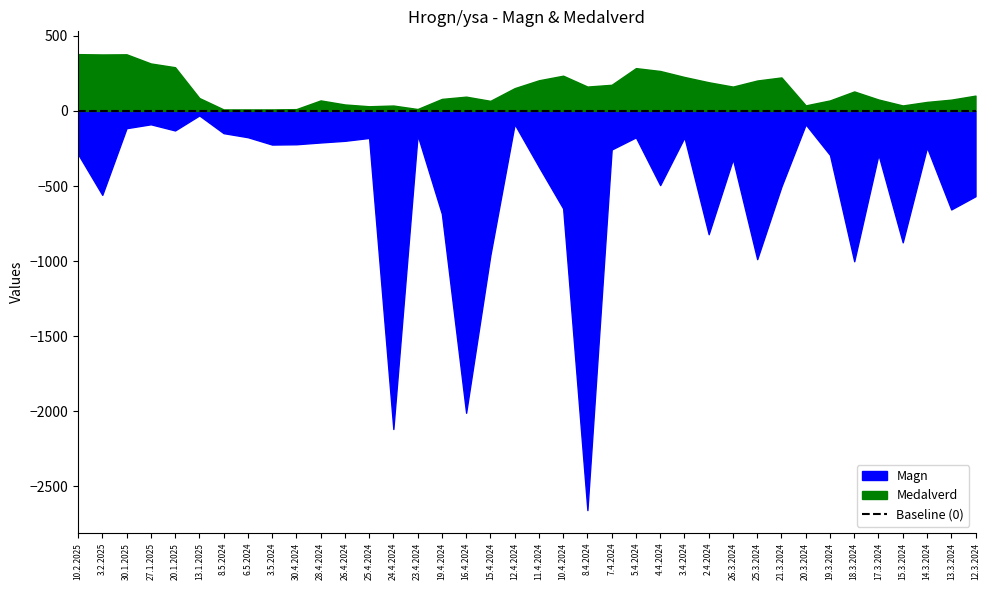

How many lines are shown in the chart?

2